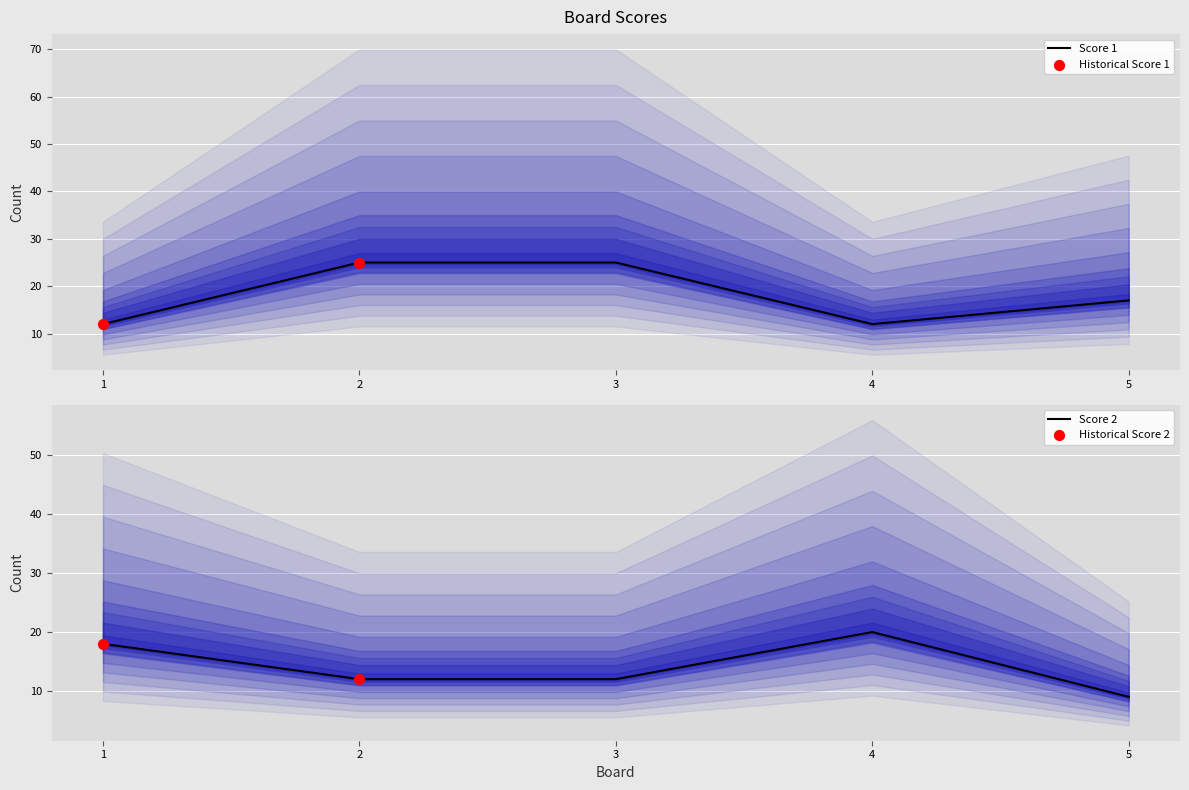

Which series has the widest spread of Y values?

Score 1